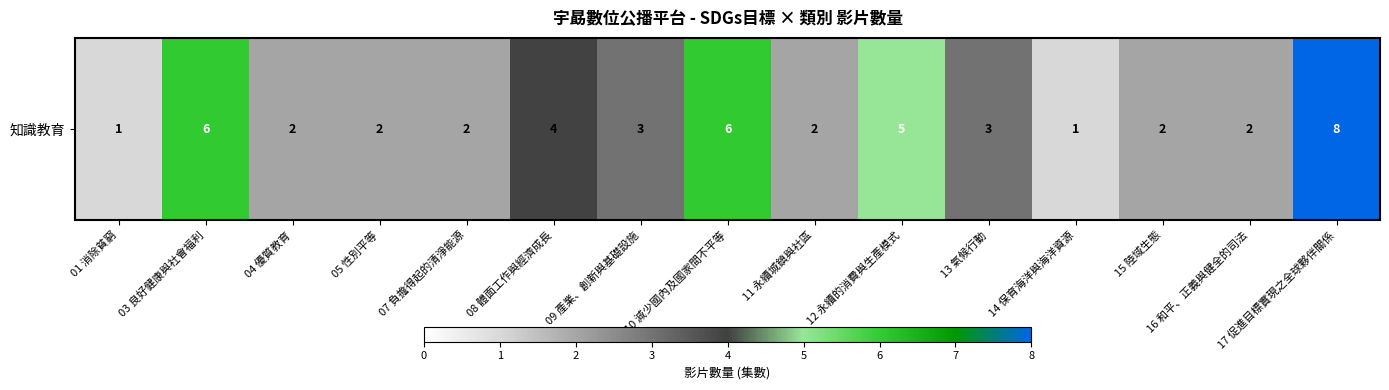

Where is the data nearest to the value 4?

08 體面工作與經濟成長